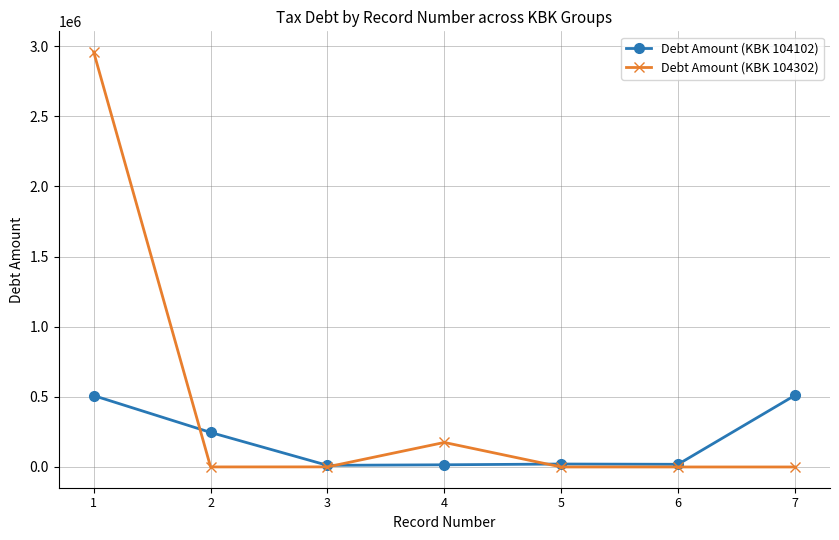

What is the value of the Debt Amount (KBK 104102) point at the 6th from the left?

19084